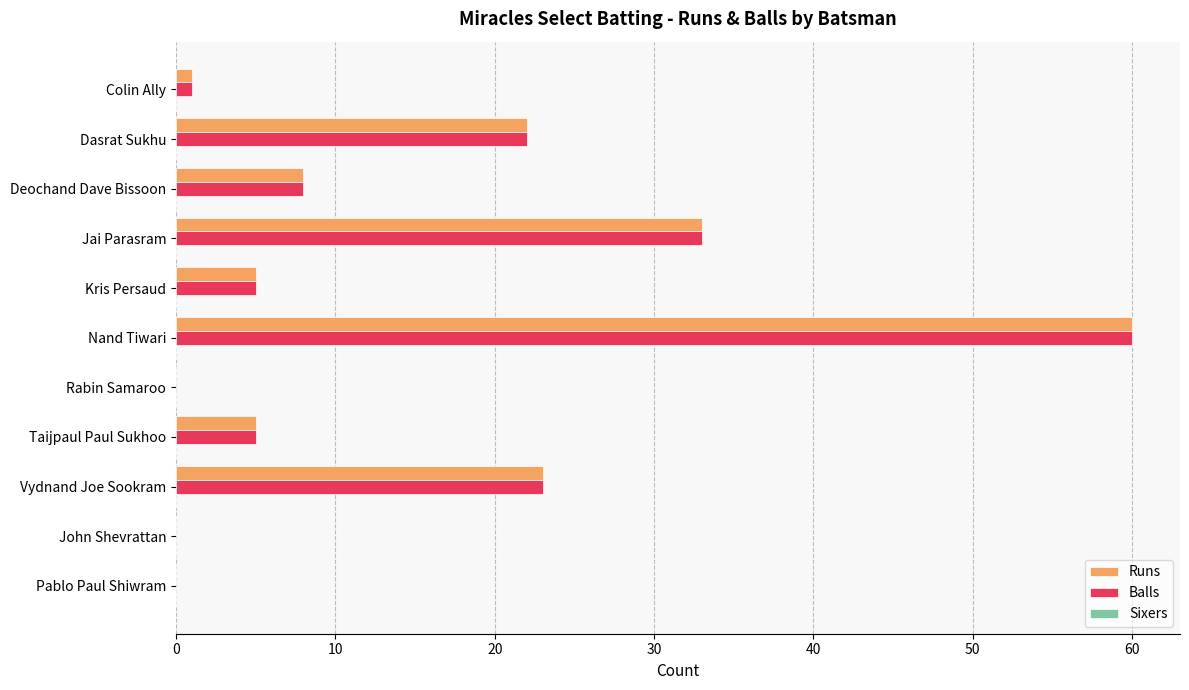

What is the greatest value displayed?

60